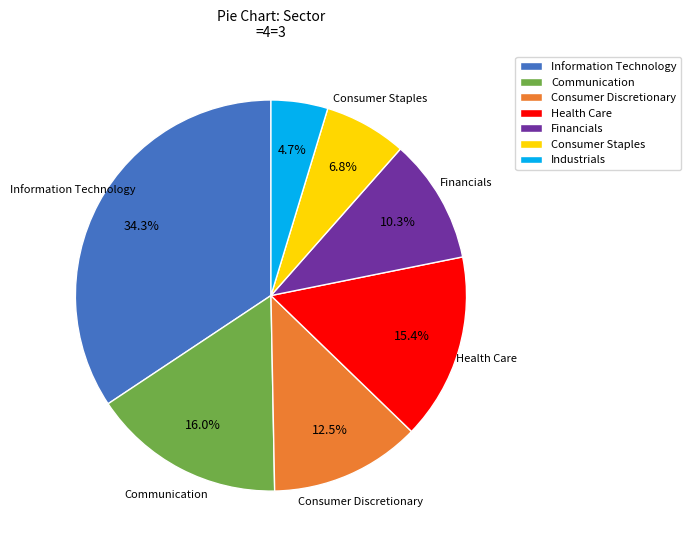

To the nearest percent, what is the combined percentage of Industrials and Consumer Discretionary?

17%